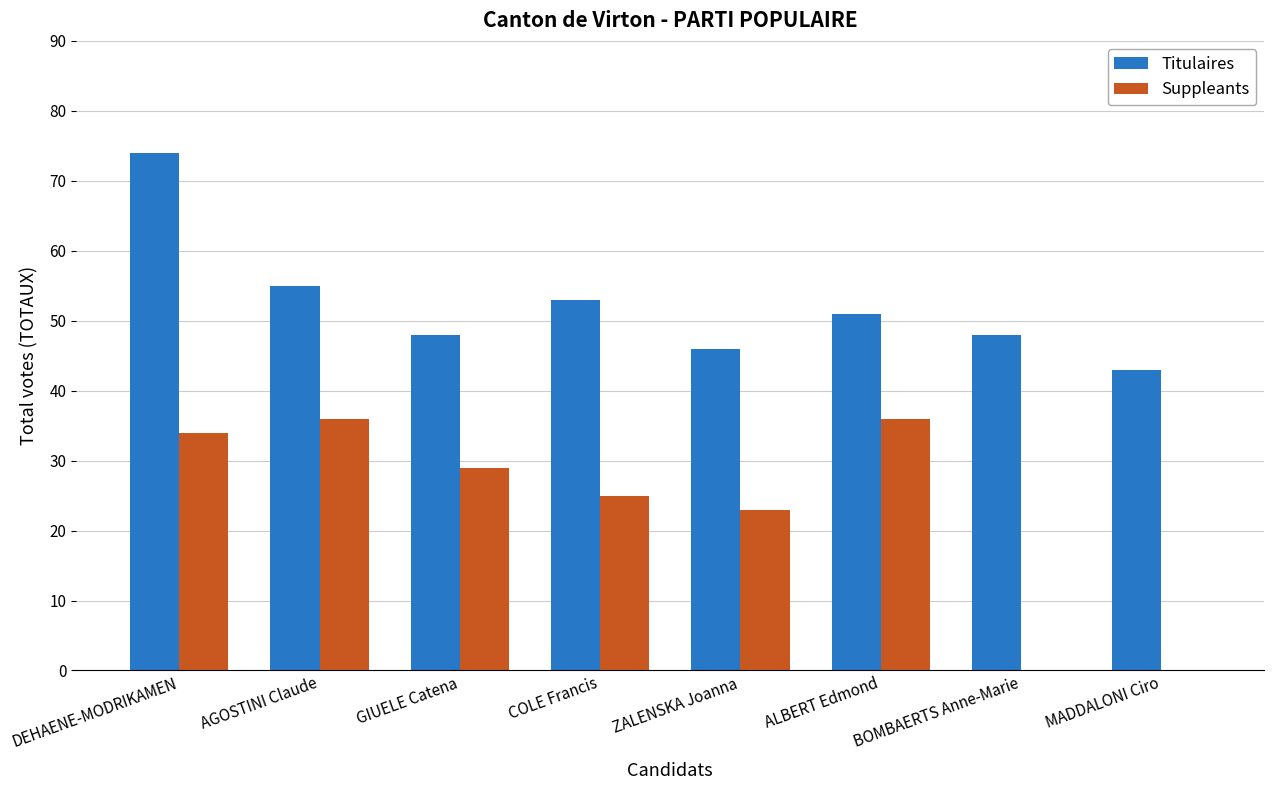

True or false: Titulaires has a value of 81 at ZALENSKA Joanna.

False